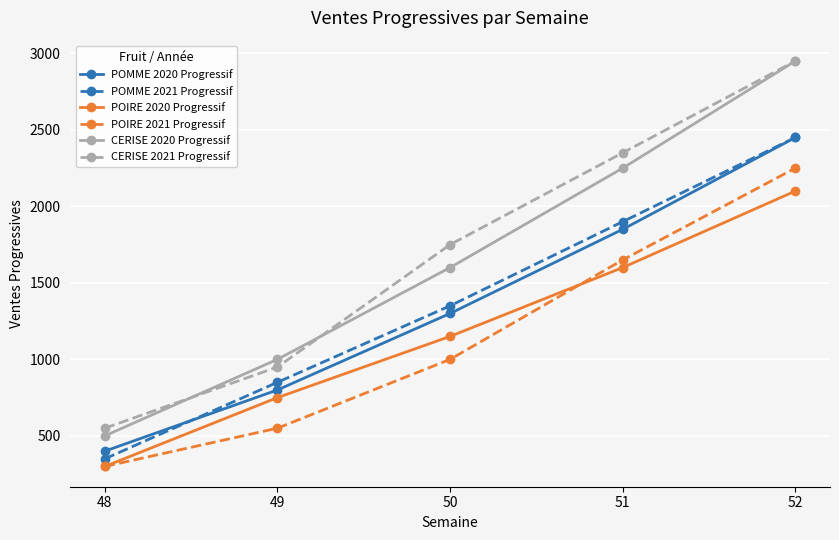

What is the highest value of the POMME 2020 Progressif series?

2450